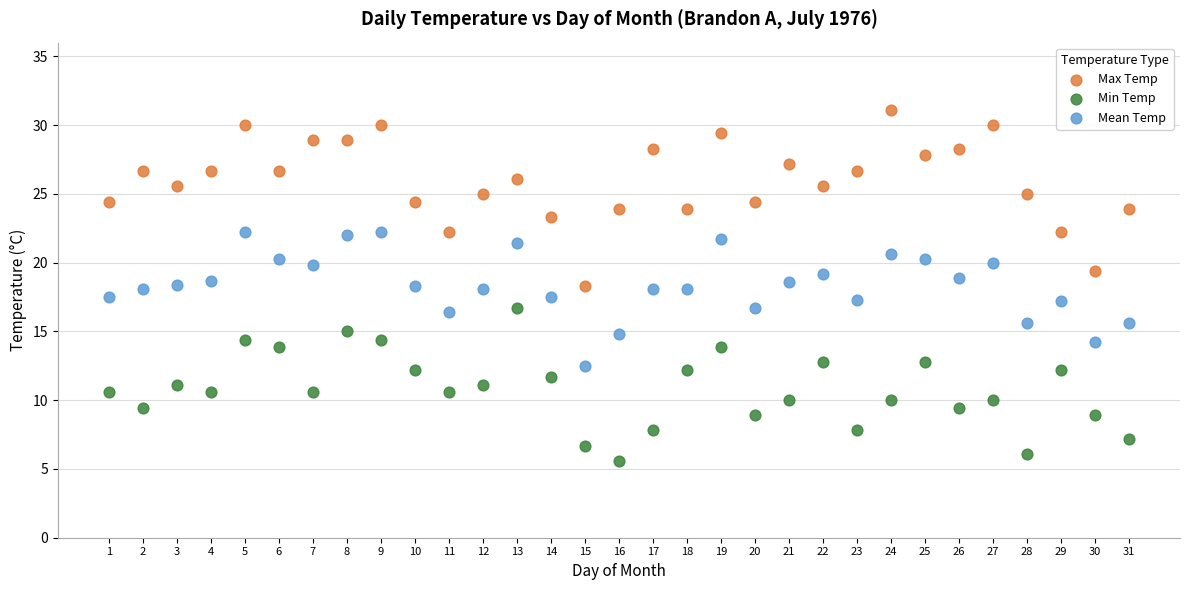

Which series reaches the maximum Y coordinate?

Max Temp